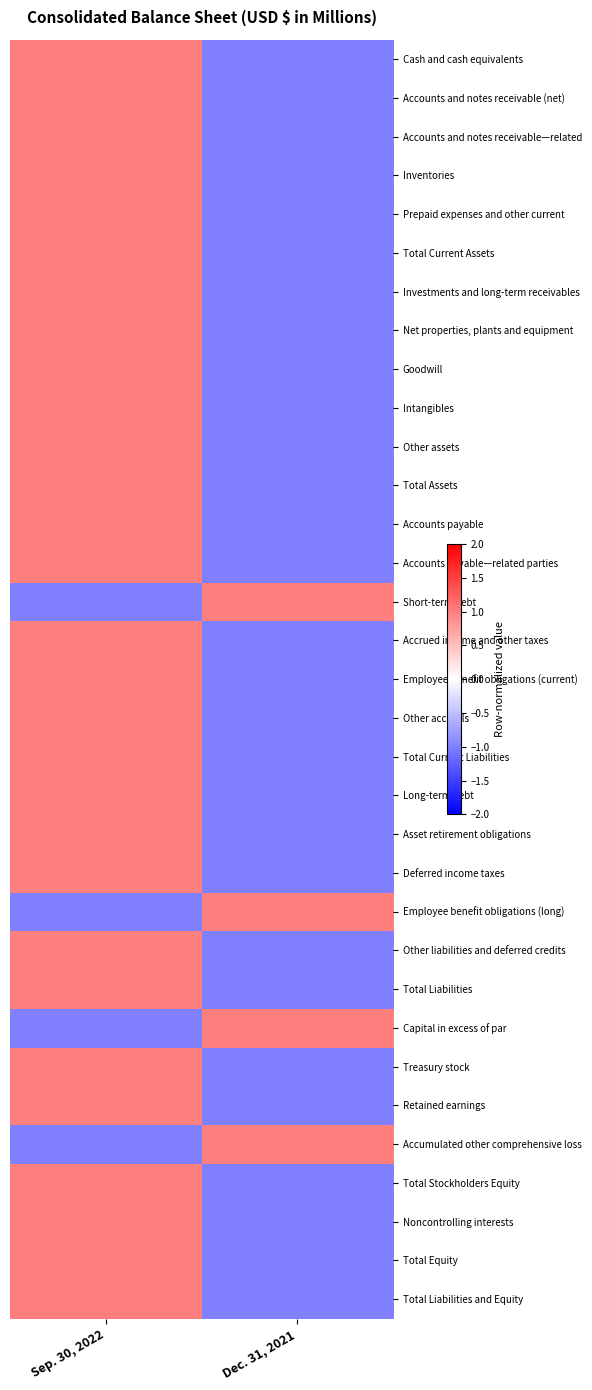

Count the number of categories in the chart.

2